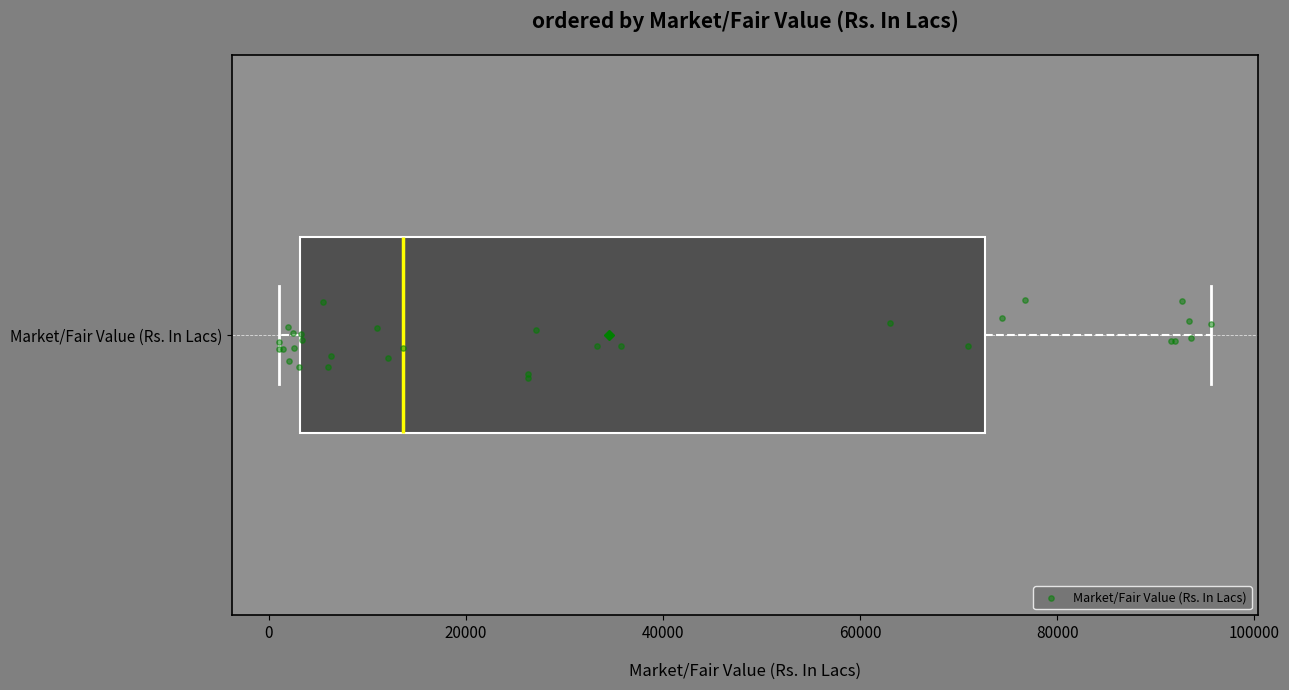

Read this box plot against the x-axis: the position of the median line, the range covered by the box, and the ends of both whiskers. The values are not printed on the chart, so give them approximately, as read against the axis.

median 14000, box 4000 to 72000, whiskers 2000 to 96000